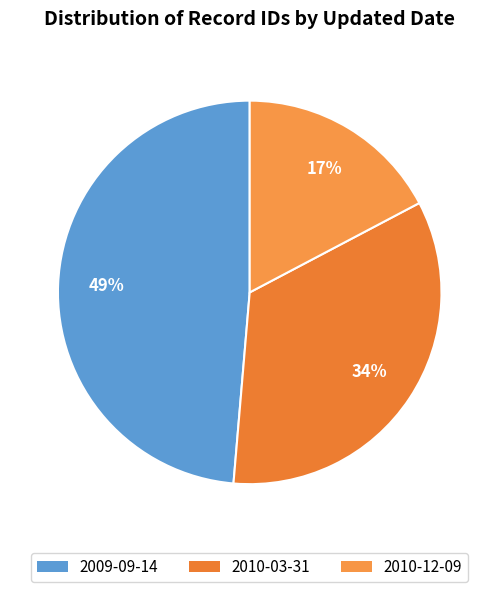

How many slices are in this pie chart?

3